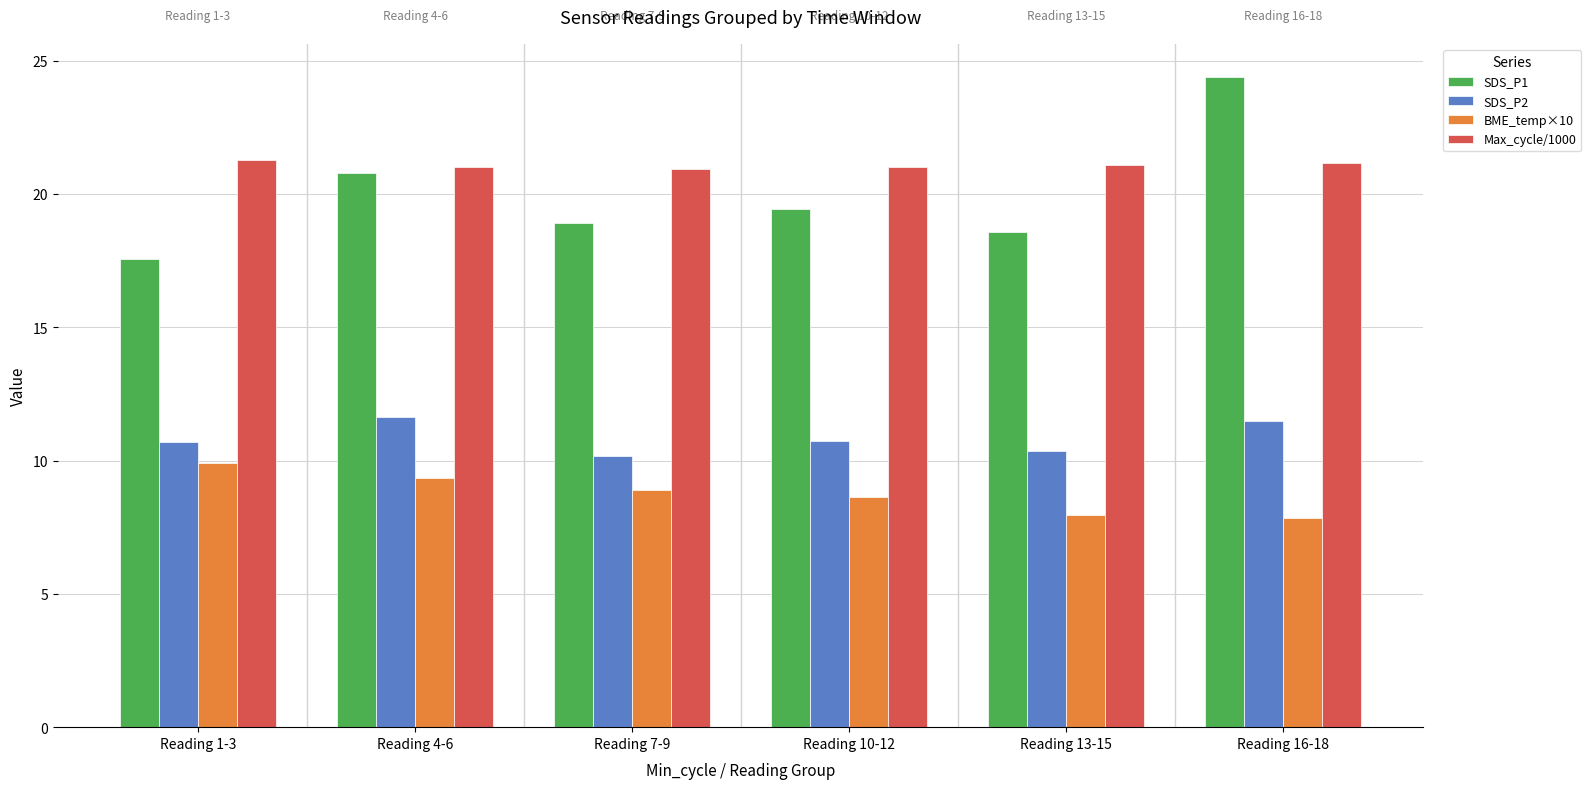

Which category has the highest value across all series?

Reading 16-18